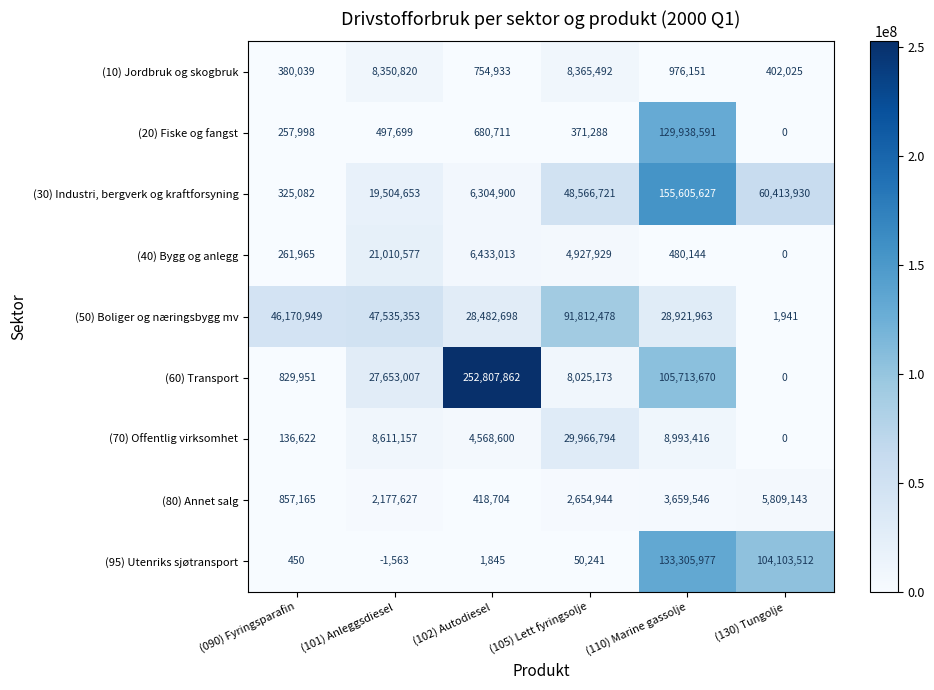

What is the average value of the (60) Transport series?

65838277